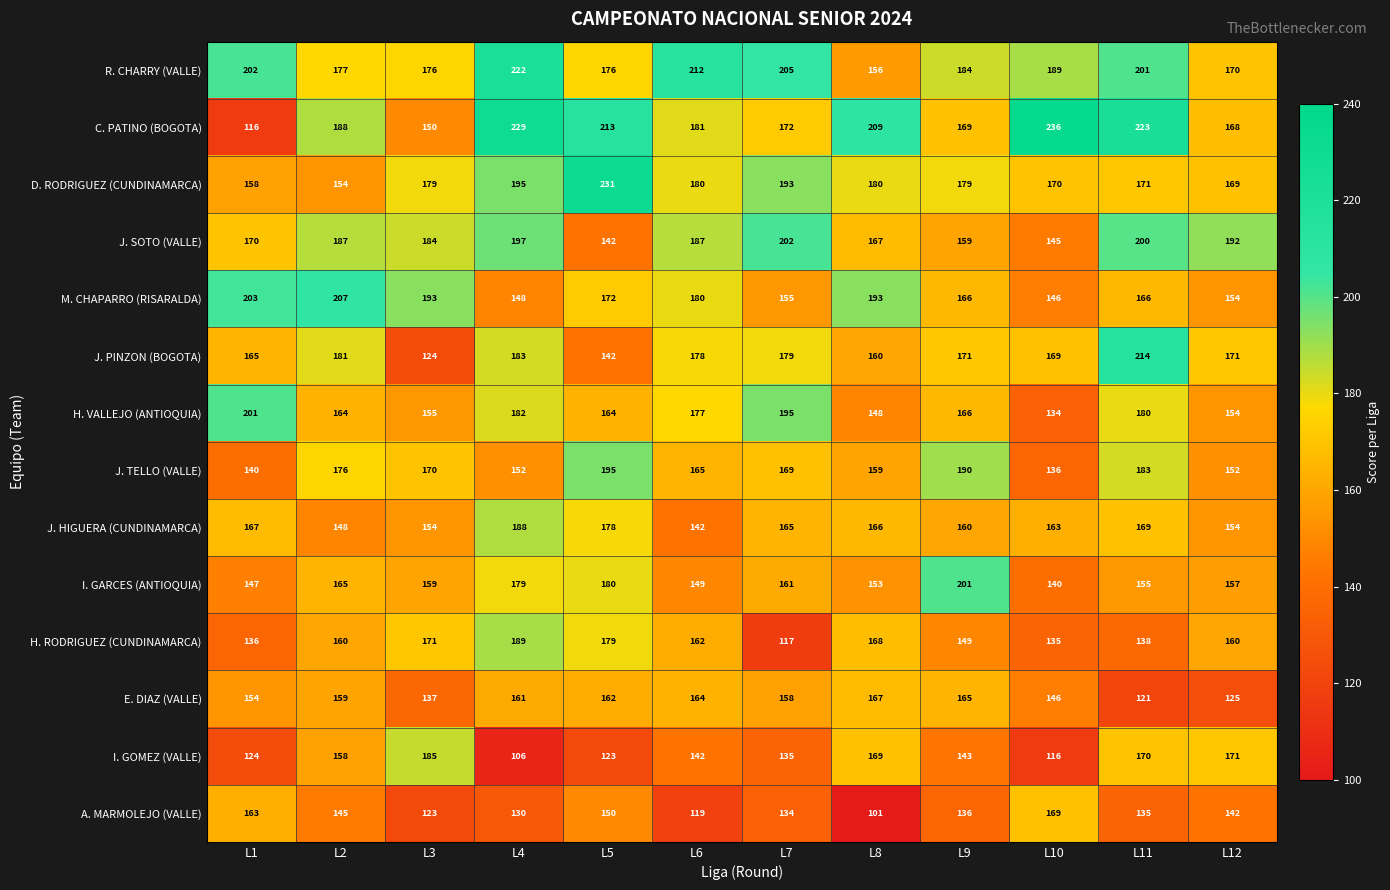

What is the maximum value shown in the chart?

236